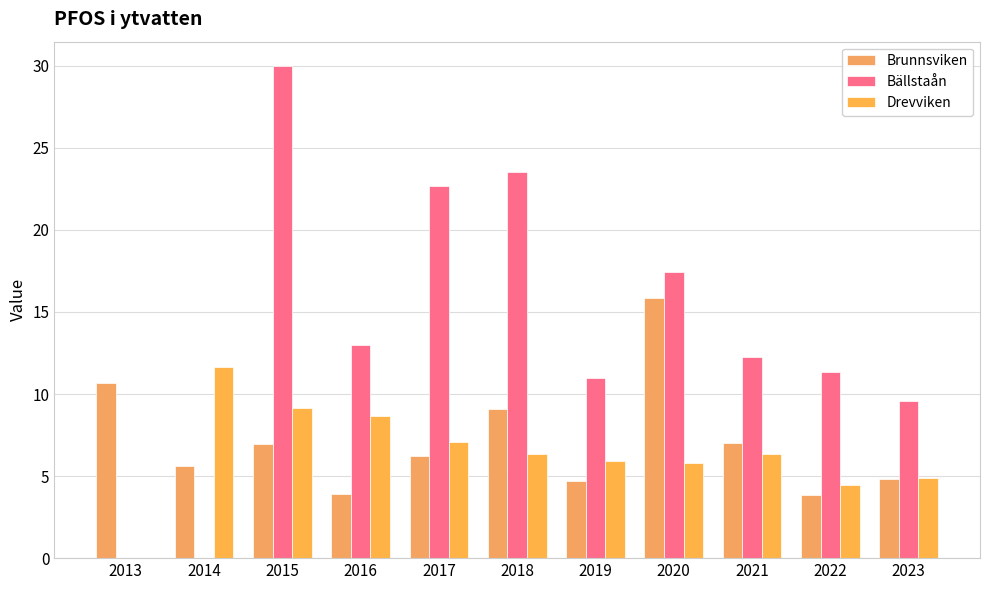

Which series has the largest total across all categories?

Bällstaån